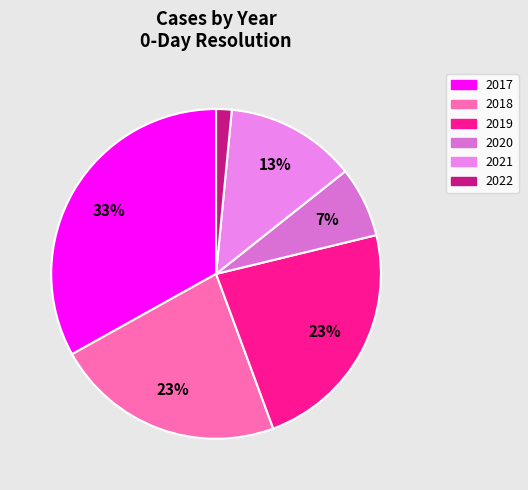

To the nearest percent, what is the average slice percentage?

17%